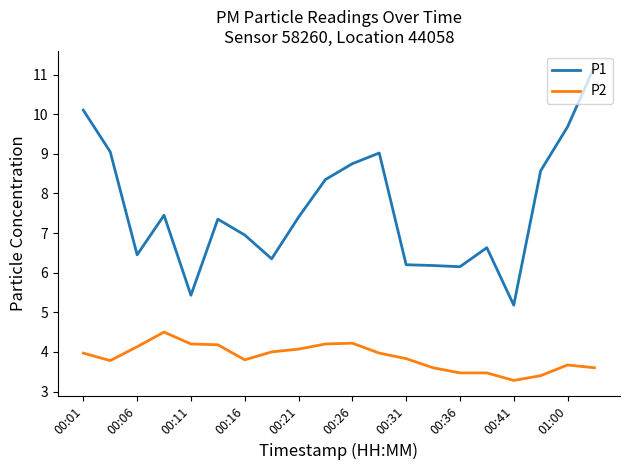

What is the maximum value shown in the chart?

11.2